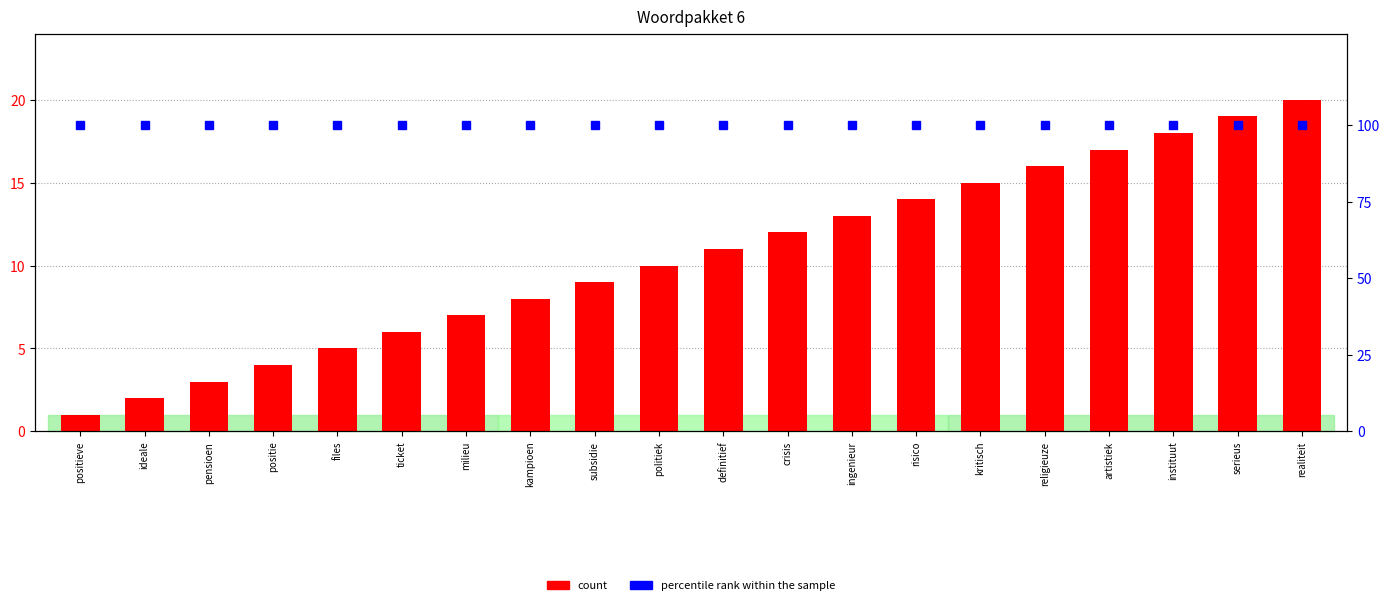

What is the total value across all series at ticket?

106